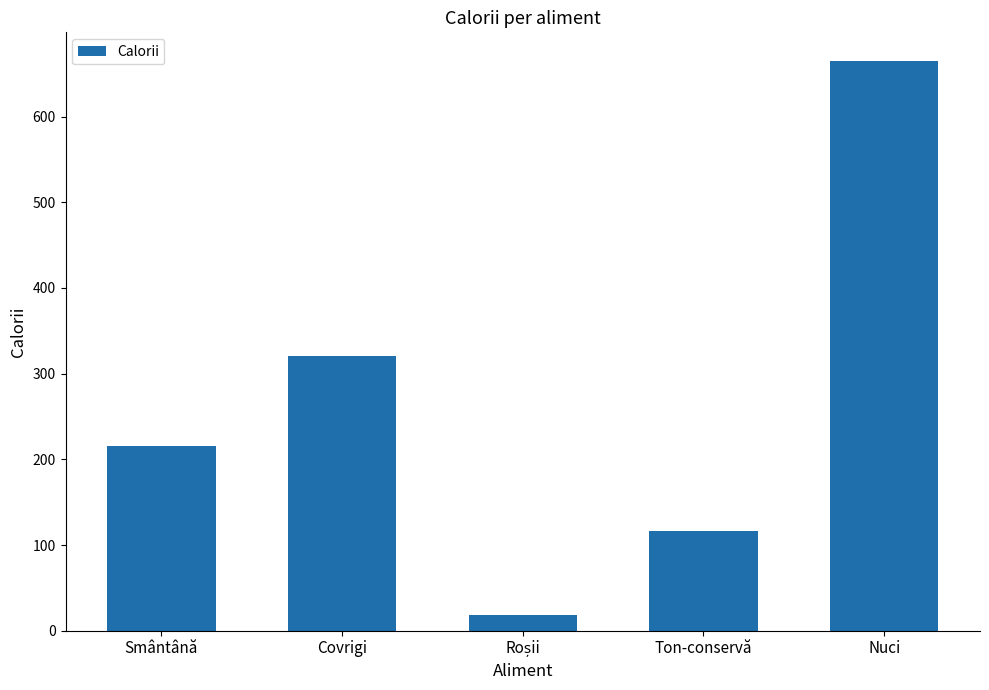

What is the difference between the maximum and minimum values?

647